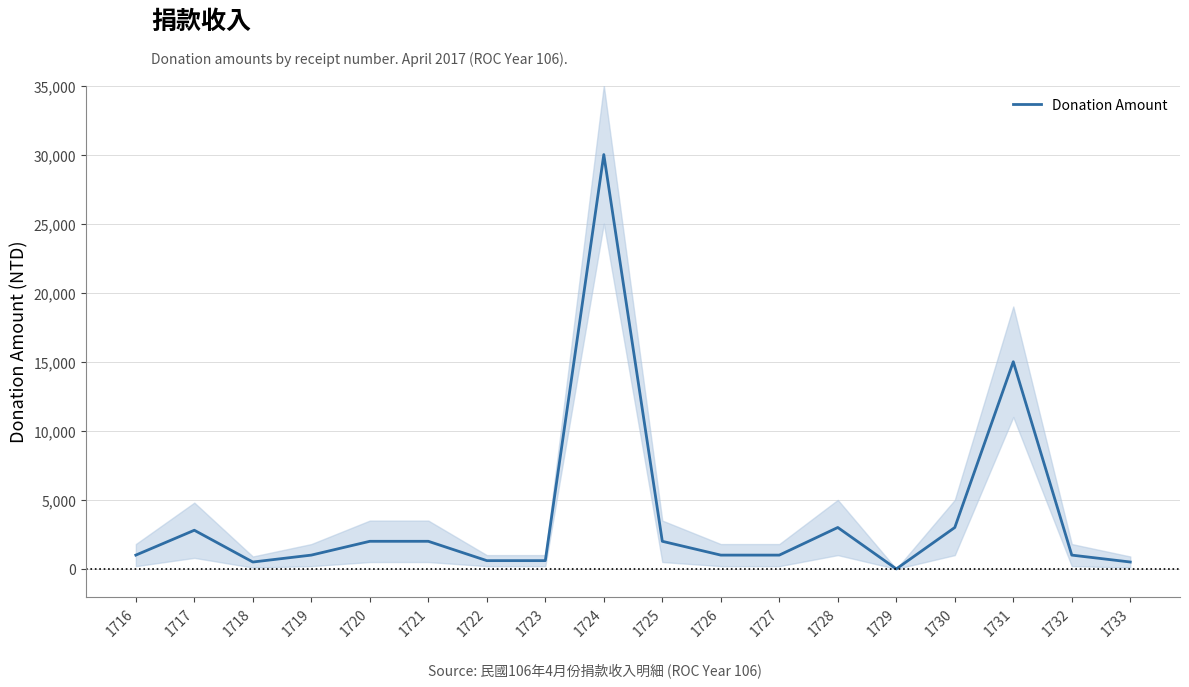

Reading left to right, list all the values displayed in this chart.

1000	2800	500	1000	2000	2000	600	600	30000	2000	1000	1000	3000	0	3000	15000	1000	500